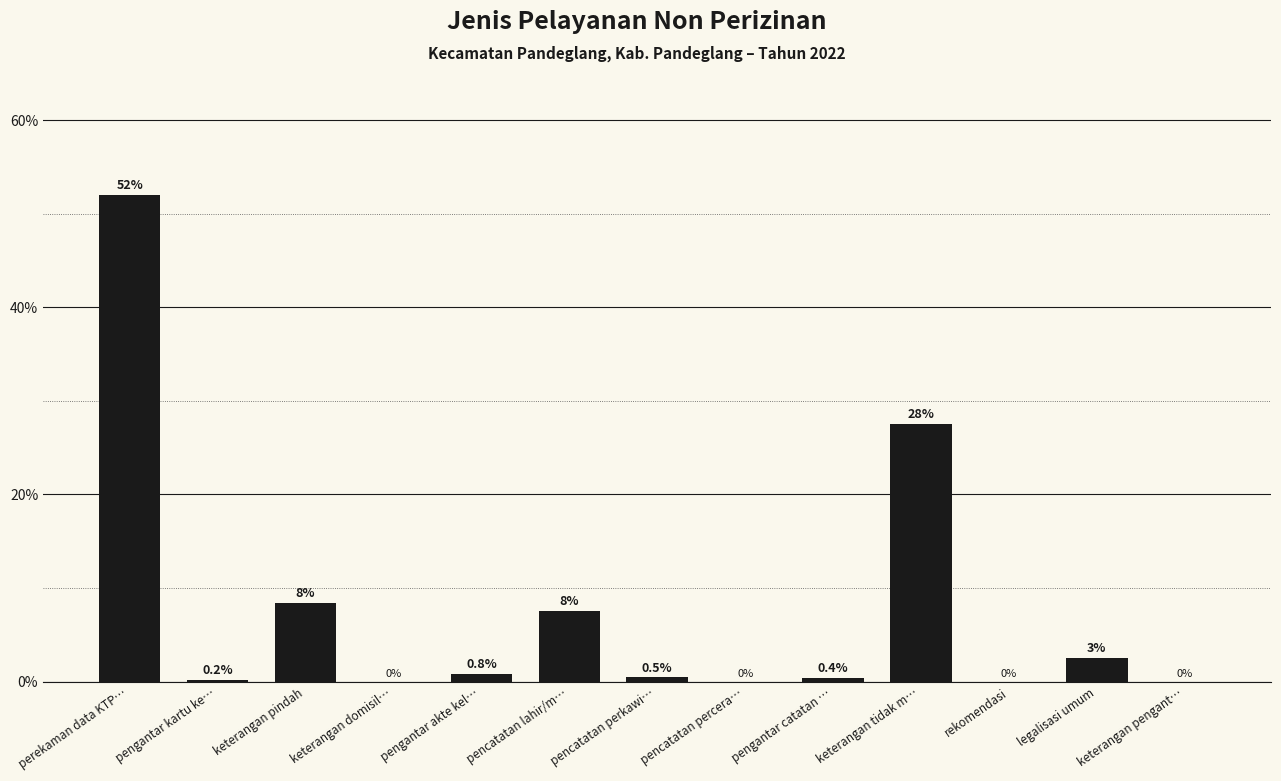

Count the number of values greater than 0.

9